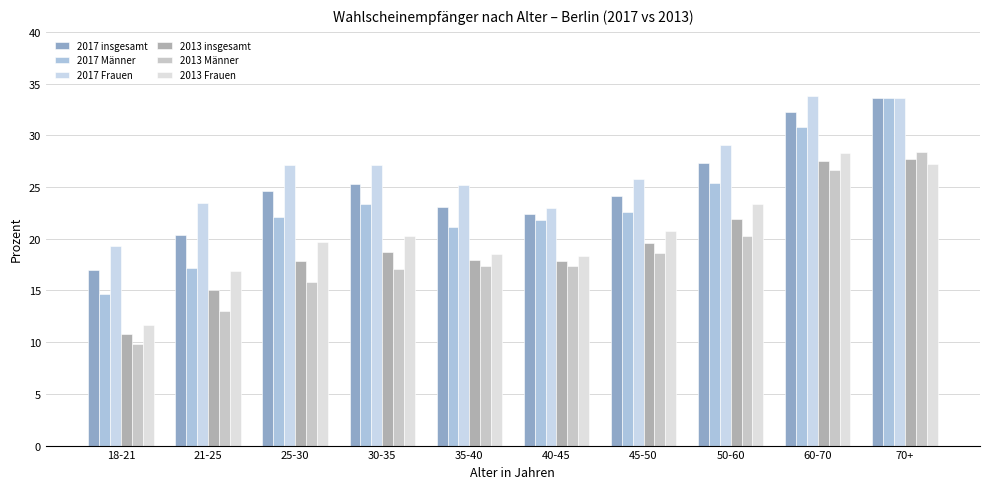

Is the value of 2013 Männer at 70+ greater than the value of 2017 insgesamt at 60-70?

No